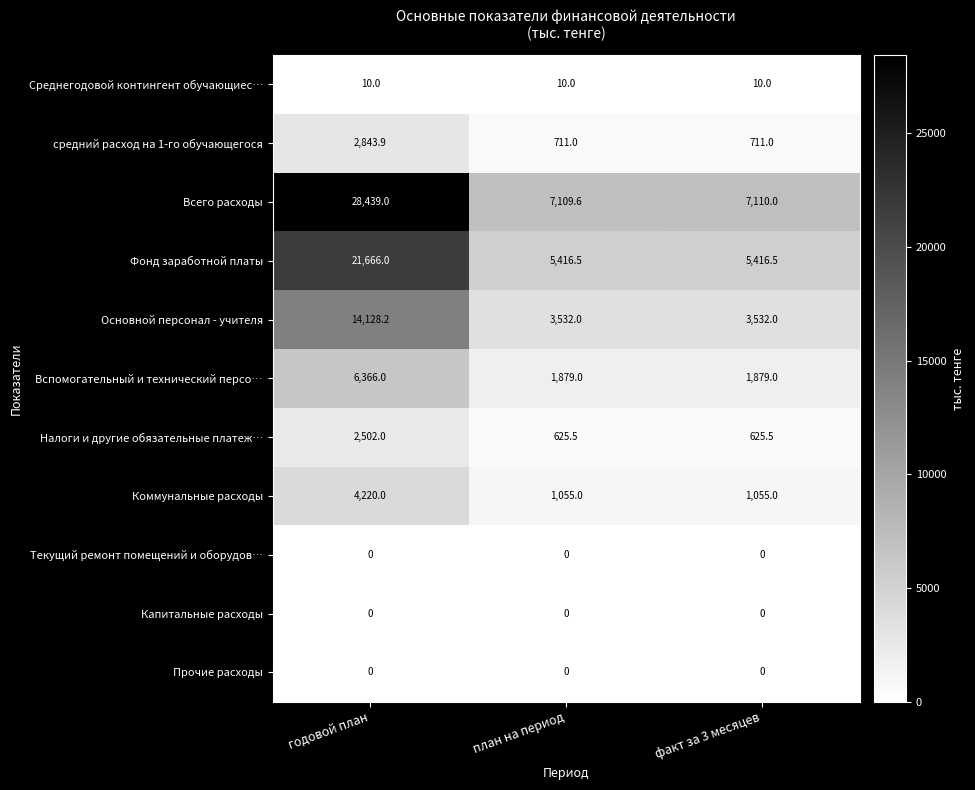

Which series has the widest spread of values?

Всего расходы